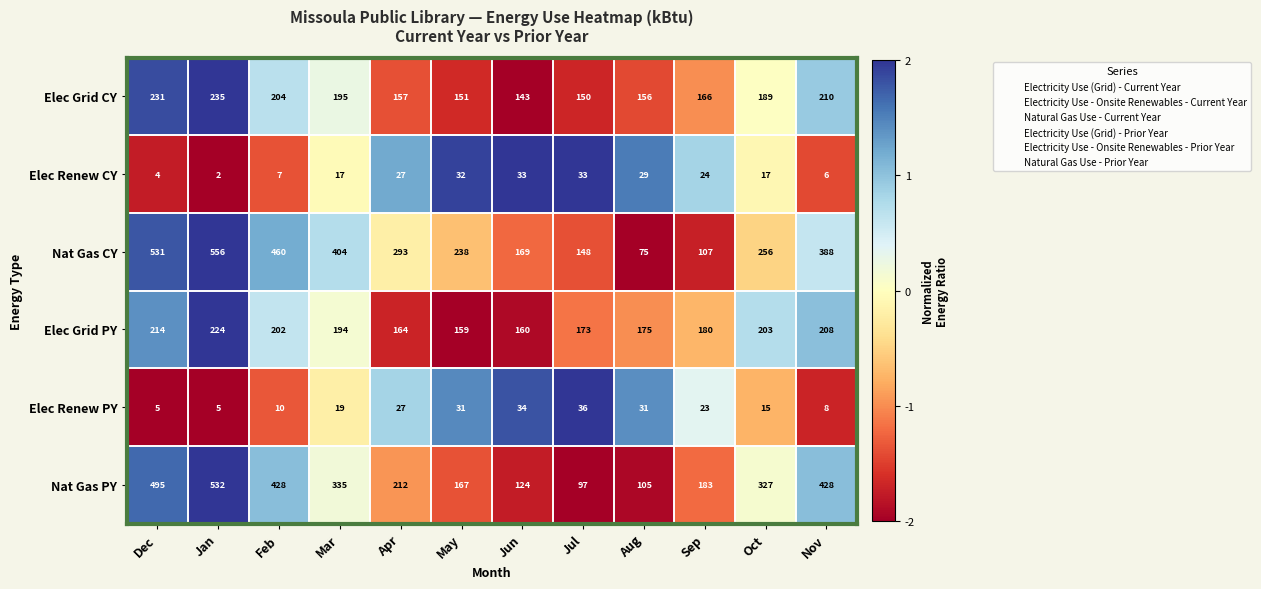

What is the average value of the Elec Renew PY series?

20